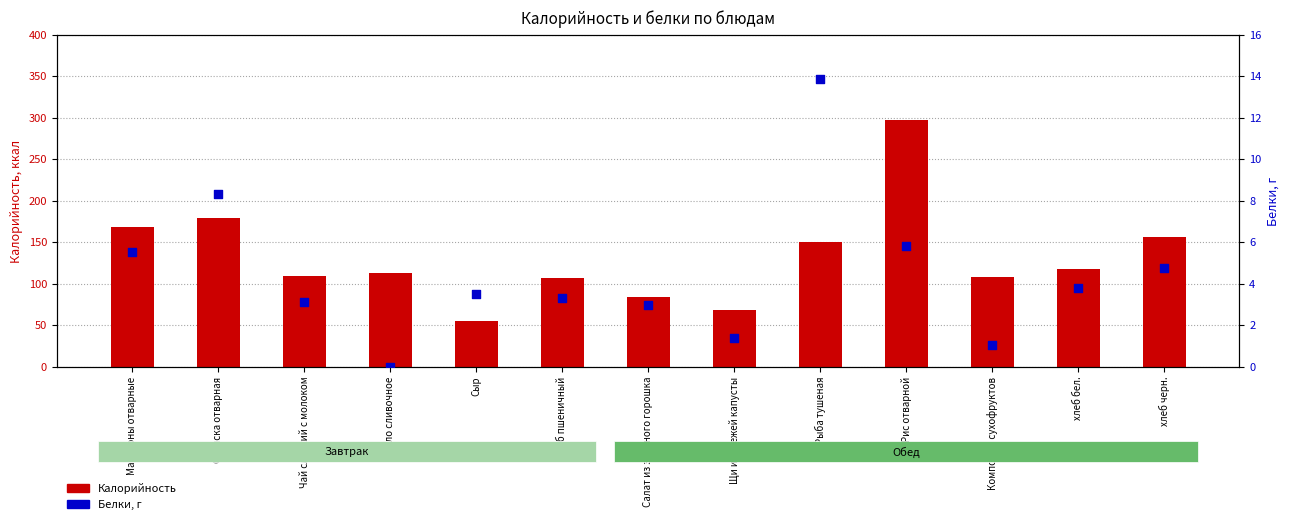

Which series contains the lowest Y value?

Белки, г